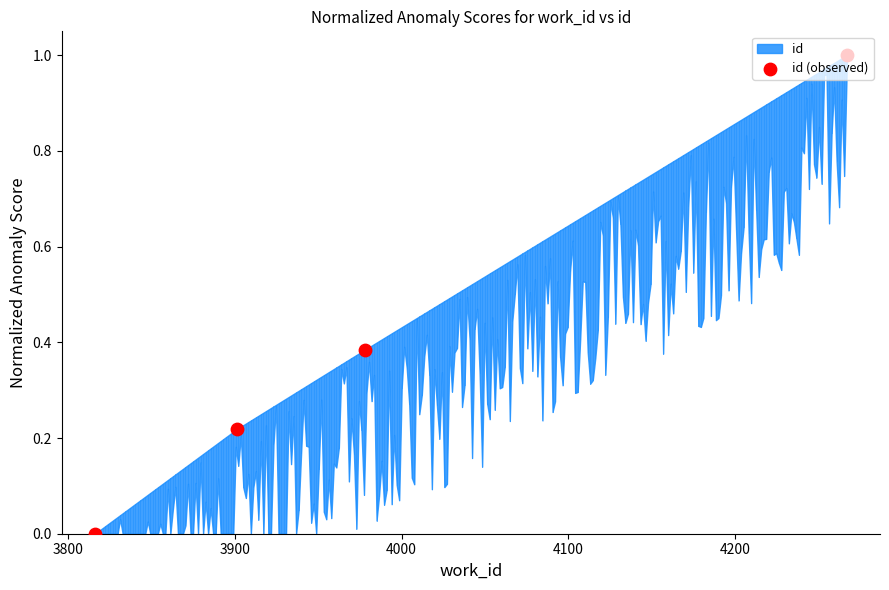

Between 3800 and 4000, which is larger?

4000